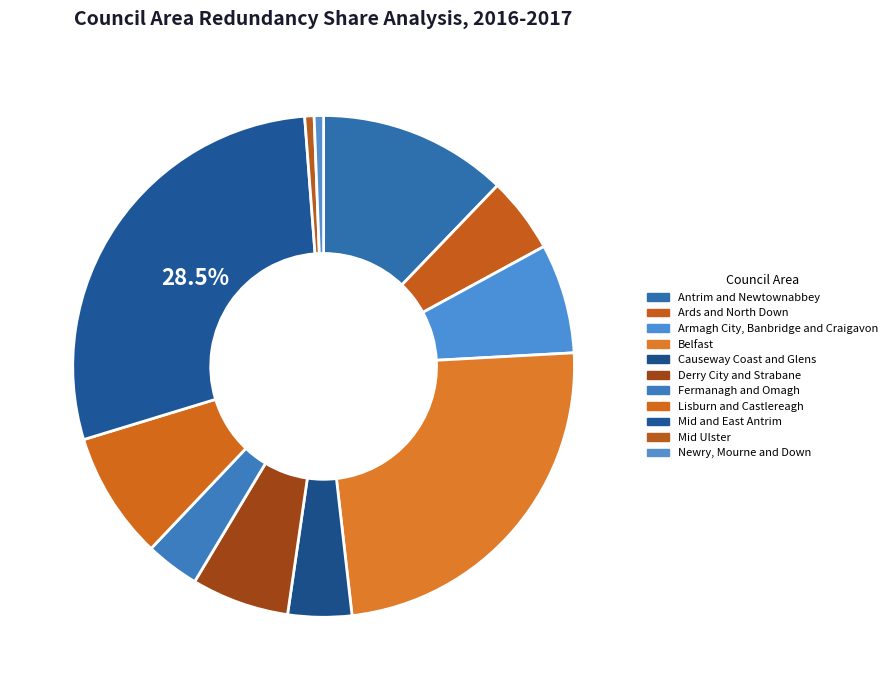

What is the largest slice in the pie chart?

Mid and East Antrim